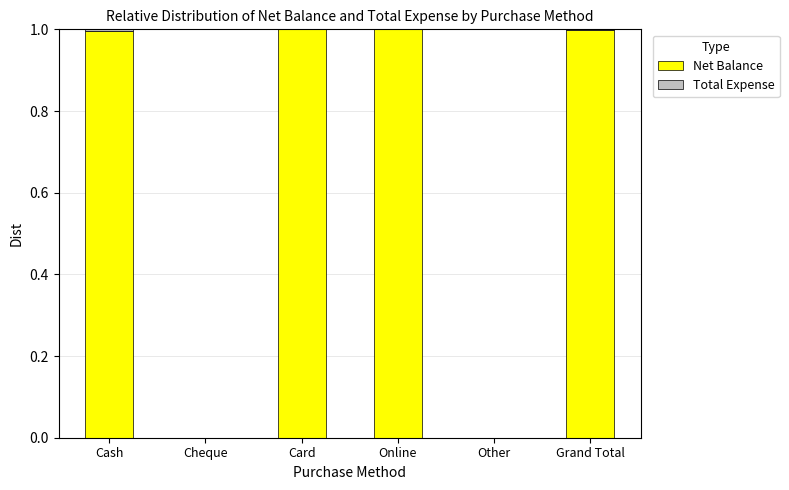

Are the bars horizontal?

No